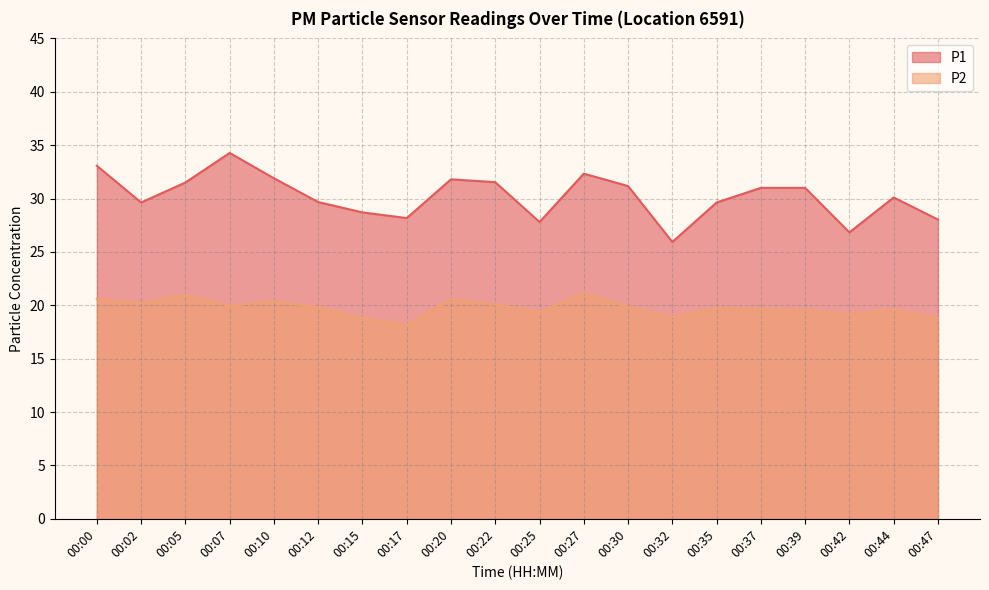

Reading left to right, what are all the values shown in this chart?

P1: 33.1	29.6	31.5	34.3	31.9	29.7	28.7	28.2	31.8	31.5	27.8	32.3	31.2	25.9	29.6	31.0	31.0	26.8	30.1	28.0
P2: 20.6	20.2	21.0	20.0	20.4	19.8	18.8	18.2	20.6	20.1	19.4	21.1	19.9	18.9	19.8	19.6	19.5	19.2	19.6	18.8